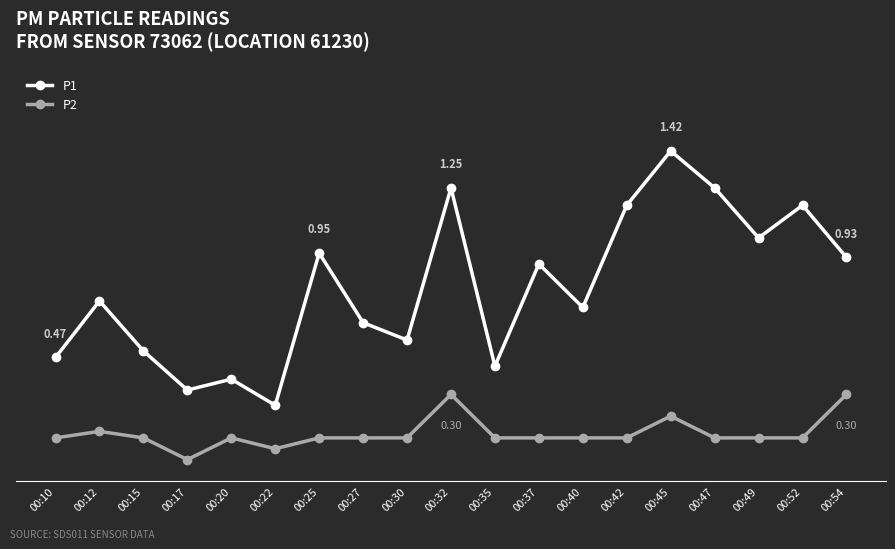

Which label corresponds to the smallest value in the chart?

00:17